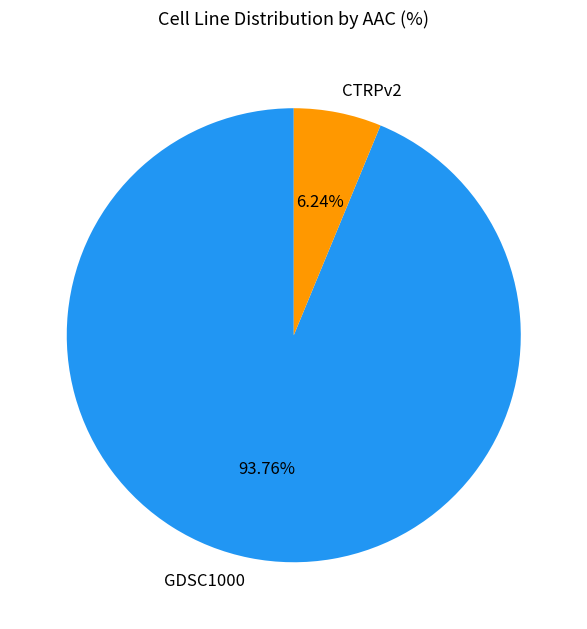

How much of the chart is everything except CTRPv2?

93.8%